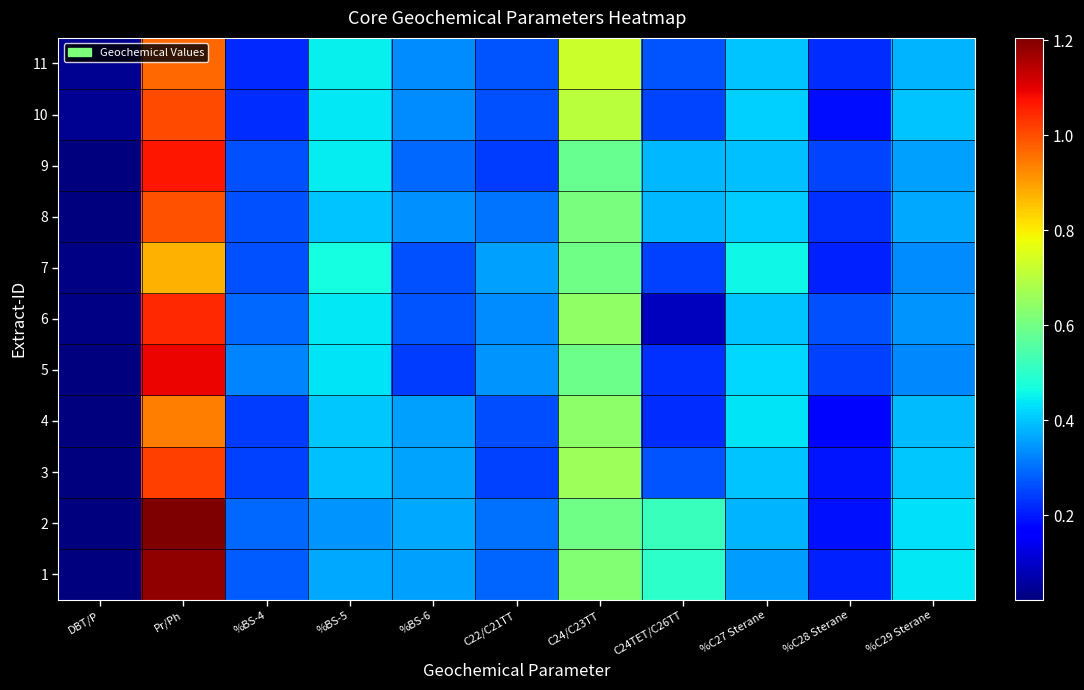

Reading right to left, transcribe all the data shown in this chart.

1: %C29 Sterane=0.4	%C28 Sterane=0.2	%C27 Sterane=0.4	C24TET/C26TT=0.5	C24/C23TT=0.6	C22/C21TT=0.3	%BS-6=0.4	%BS-5=0.4	%BS-4=0.3	Pr/Ph=1.2	DBT/P=0.0
2: %C29 Sterane=0.4	%C28 Sterane=0.2	%C27 Sterane=0.4	C24TET/C26TT=0.5	C24/C23TT=0.6	C22/C21TT=0.3	%BS-6=0.4	%BS-5=0.3	%BS-4=0.3	Pr/Ph=1.2	DBT/P=0.0
3: %C29 Sterane=0.4	%C28 Sterane=0.2	%C27 Sterane=0.4	C24TET/C26TT=0.3	C24/C23TT=0.7	C22/C21TT=0.2	%BS-6=0.4	%BS-5=0.4	%BS-4=0.2	Pr/Ph=1.0	DBT/P=0.0
4: %C29 Sterane=0.4	%C28 Sterane=0.2	%C27 Sterane=0.4	C24TET/C26TT=0.2	C24/C23TT=0.6	C22/C21TT=0.3	%BS-6=0.4	%BS-5=0.4	%BS-4=0.2	Pr/Ph=0.9	DBT/P=0.0
5: %C29 Sterane=0.3	%C28 Sterane=0.2	%C27 Sterane=0.4	C24TET/C26TT=0.2	C24/C23TT=0.6	C22/C21TT=0.3	%BS-6=0.2	%BS-5=0.4	%BS-4=0.3	Pr/Ph=1.1	DBT/P=0.0
6: %C29 Sterane=0.3	%C28 Sterane=0.3	%C27 Sterane=0.4	C24TET/C26TT=0.1	C24/C23TT=0.6	C22/C21TT=0.3	%BS-6=0.3	%BS-5=0.4	%BS-4=0.3	Pr/Ph=1.0	DBT/P=0.0
7: %C29 Sterane=0.3	%C28 Sterane=0.2	%C27 Sterane=0.5	C24TET/C26TT=0.2	C24/C23TT=0.6	C22/C21TT=0.4	%BS-6=0.3	%BS-5=0.5	%BS-4=0.3	Pr/Ph=0.9	DBT/P=0.0
8: %C29 Sterane=0.4	%C28 Sterane=0.2	%C27 Sterane=0.4	C24TET/C26TT=0.4	C24/C23TT=0.6	C22/C21TT=0.3	%BS-6=0.3	%BS-5=0.4	%BS-4=0.3	Pr/Ph=1.0	DBT/P=0.0
9: %C29 Sterane=0.4	%C28 Sterane=0.2	%C27 Sterane=0.4	C24TET/C26TT=0.4	C24/C23TT=0.6	C22/C21TT=0.2	%BS-6=0.3	%BS-5=0.4	%BS-4=0.3	Pr/Ph=1.1	DBT/P=0.0
10: %C29 Sterane=0.4	%C28 Sterane=0.2	%C27 Sterane=0.4	C24TET/C26TT=0.2	C24/C23TT=0.7	C22/C21TT=0.3	%BS-6=0.3	%BS-5=0.4	%BS-4=0.2	Pr/Ph=1.0	DBT/P=0.0
11: %C29 Sterane=0.4	%C28 Sterane=0.2	%C27 Sterane=0.4	C24TET/C26TT=0.3	C24/C23TT=0.7	C22/C21TT=0.3	%BS-6=0.3	%BS-5=0.4	%BS-4=0.2	Pr/Ph=1.0	DBT/P=0.0